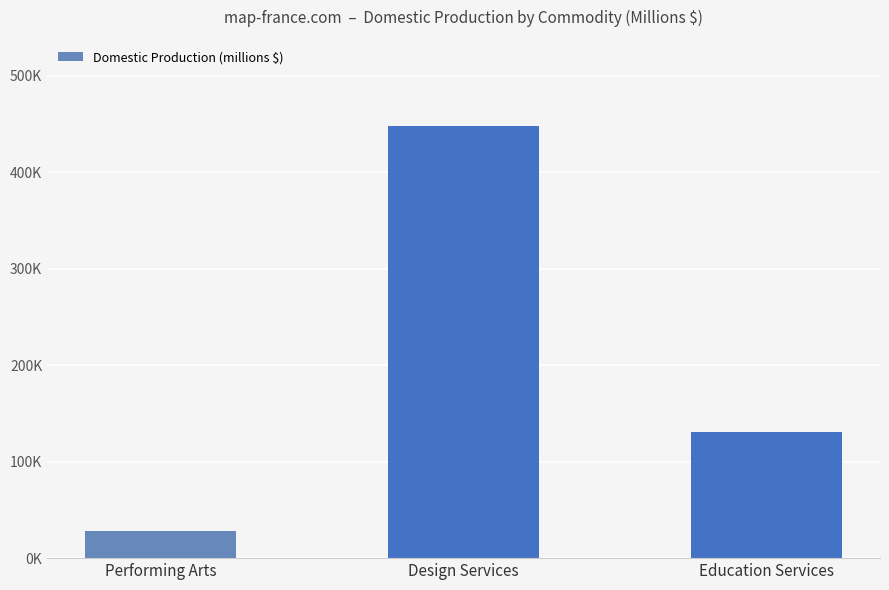

What is the difference between the values at Performing Arts and Design Services?

419853